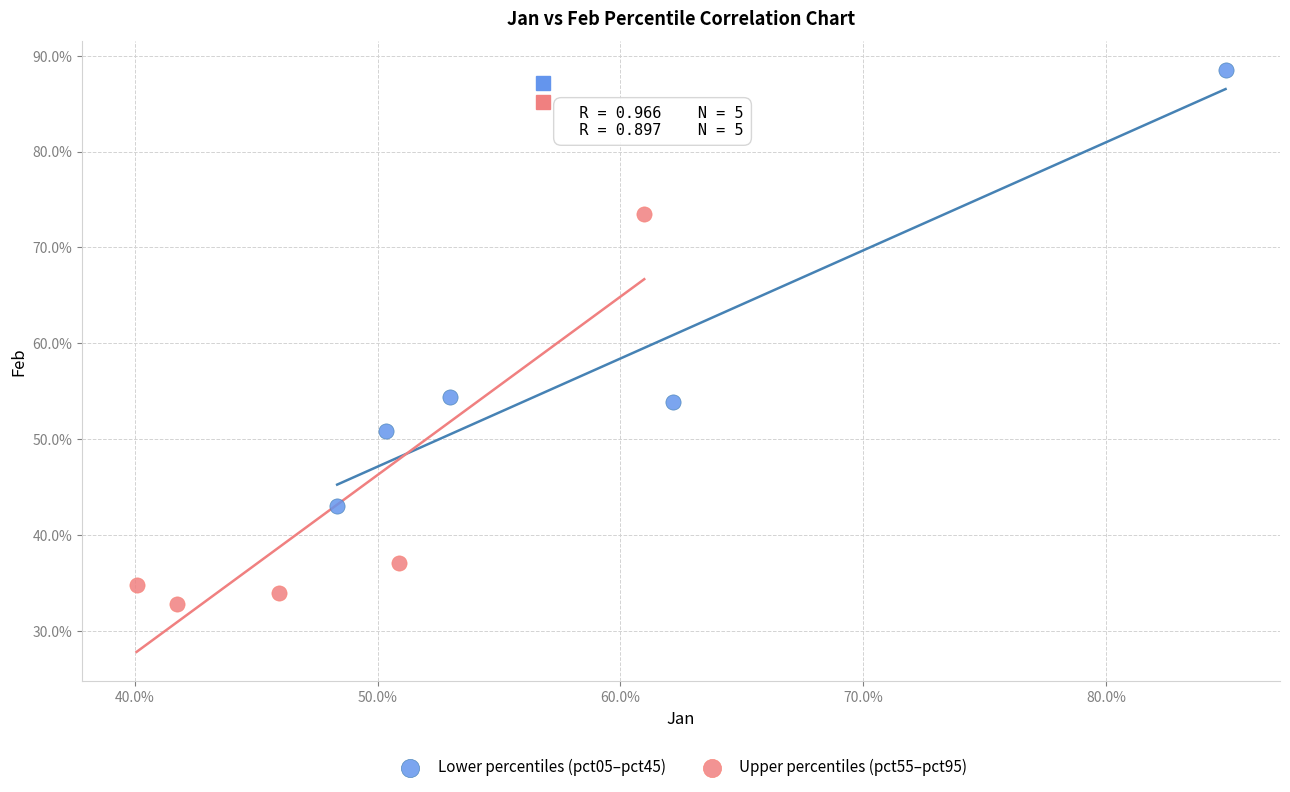

What are all the series names shown in the legend?

Lower percentiles (pct05–pct45), Upper percentiles (pct55–pct95)